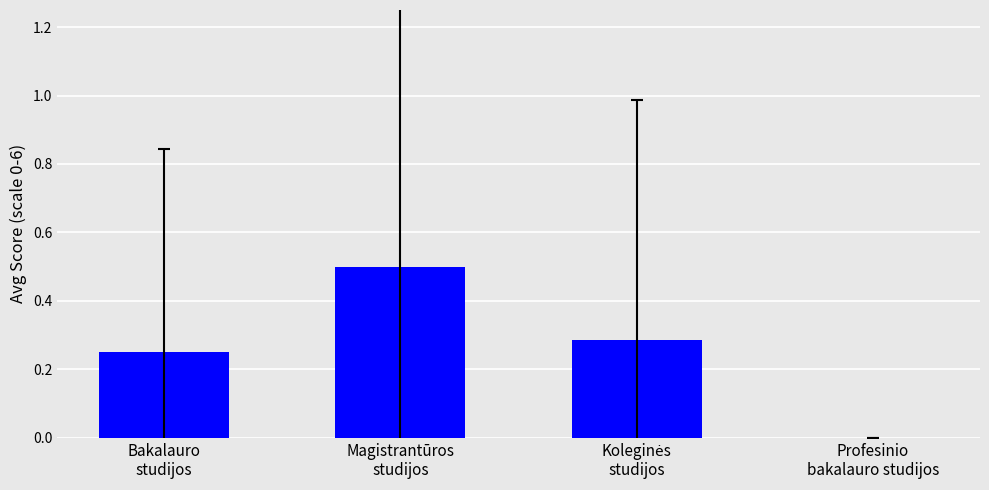

What is the greatest value displayed?

0.5